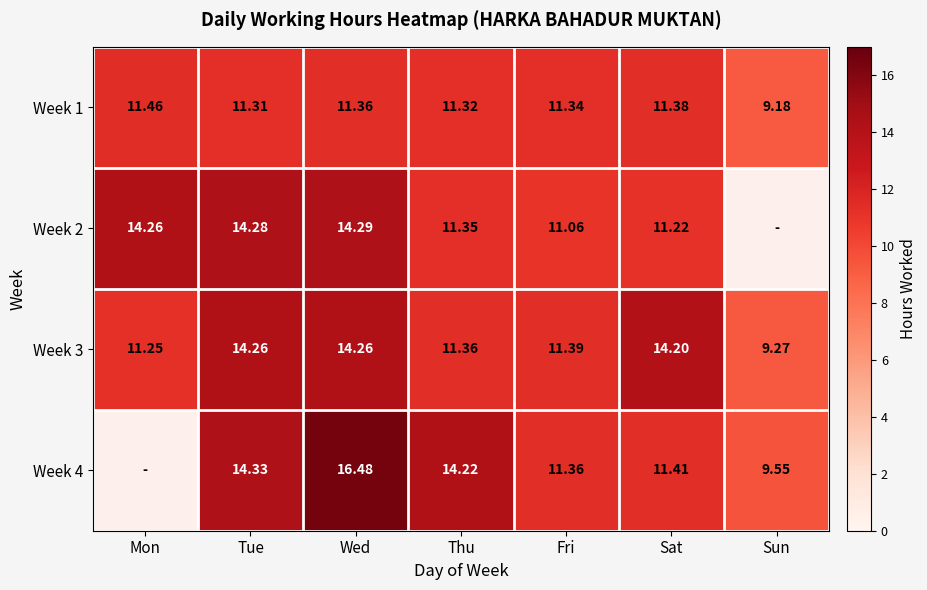

Which category has the highest value across all series?

Wed